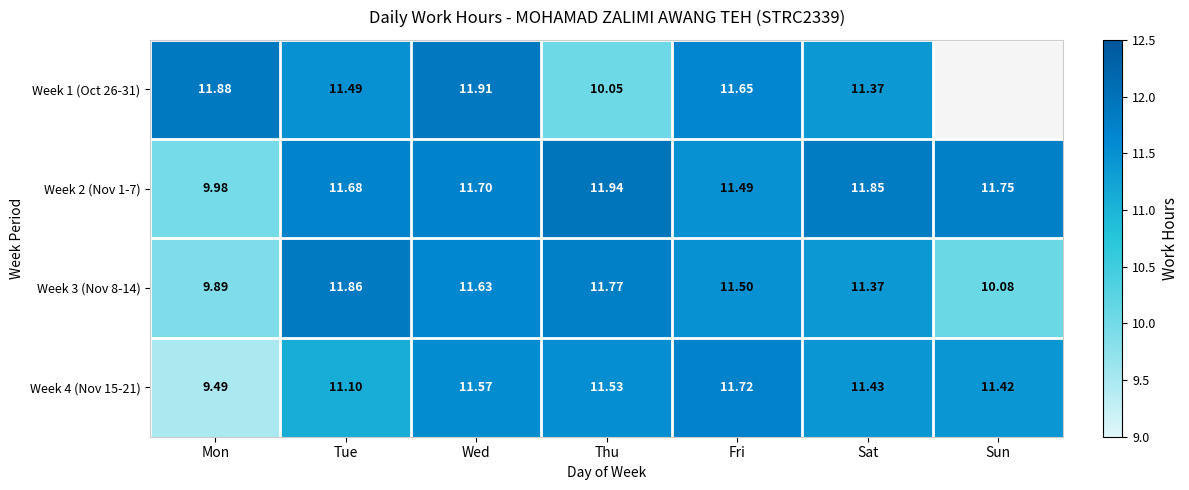

What is the sum of all Week 2 (Nov 1-7) values?

80.4